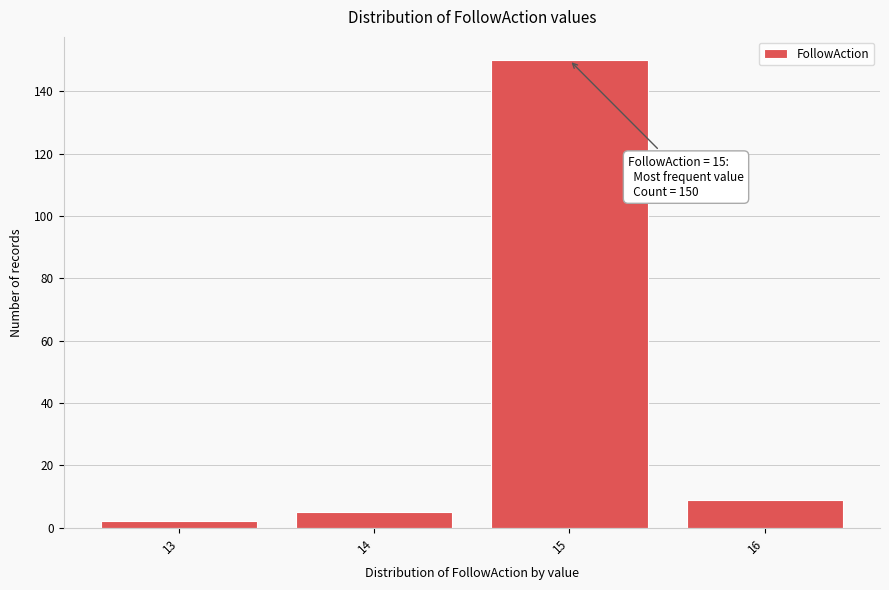

Reading left to right, transcribe all the data shown in this chart.

2	5	150	9